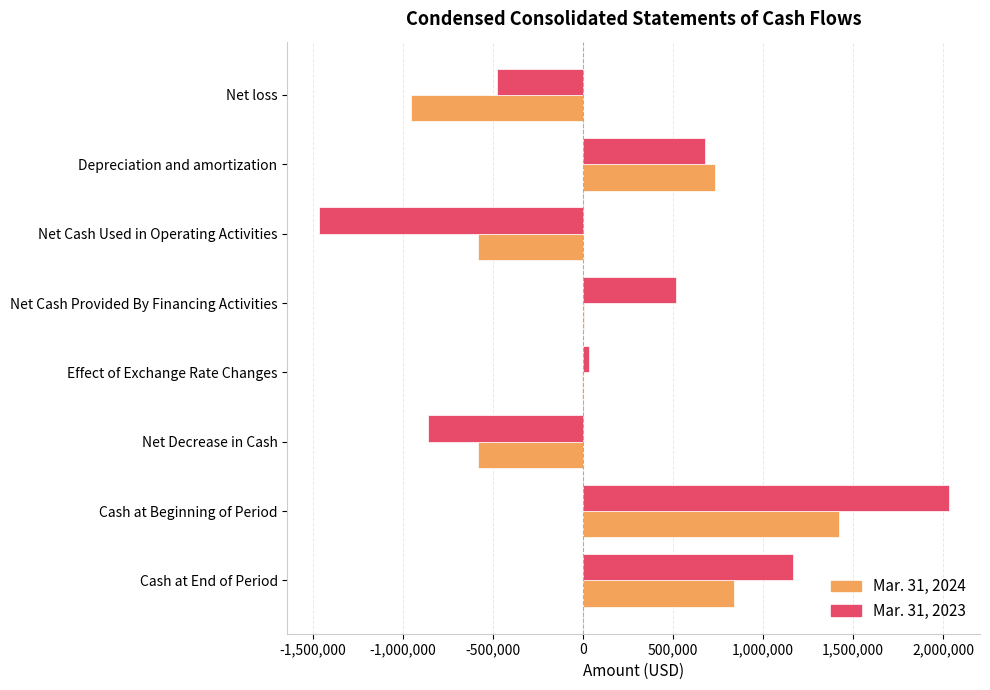

How many data points does each series have?

8